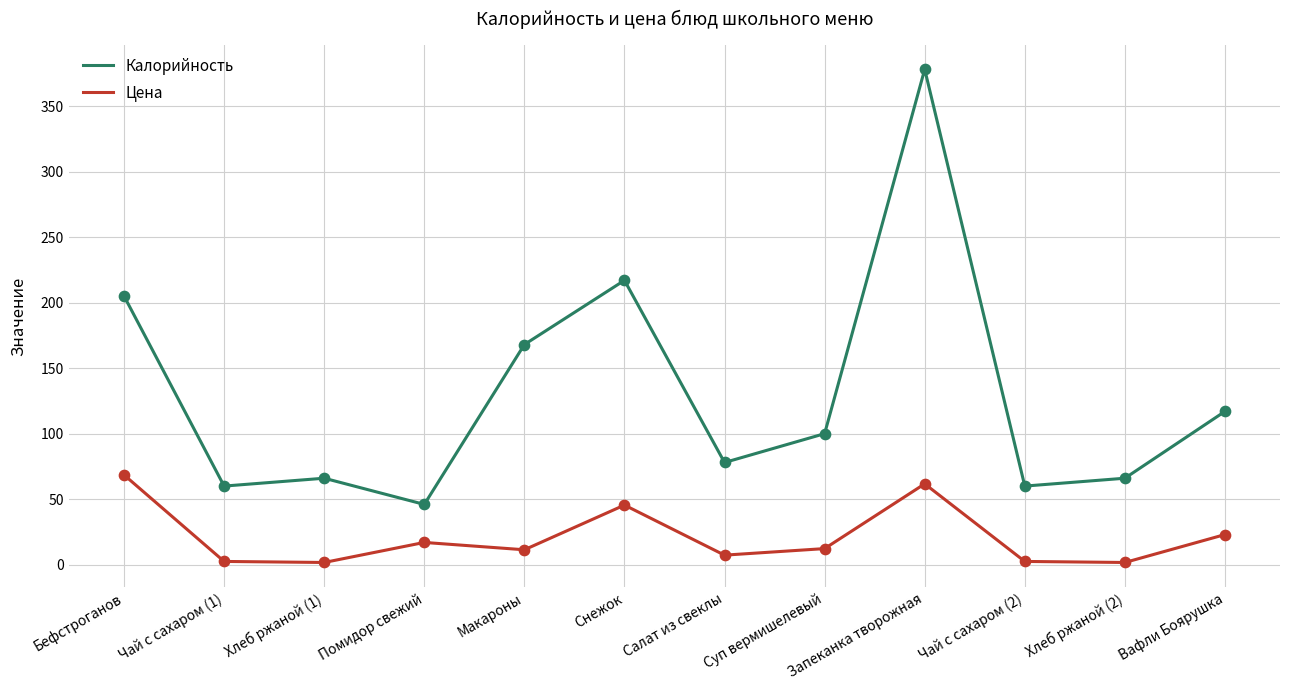

Which series has the widest spread of values?

Калорийность